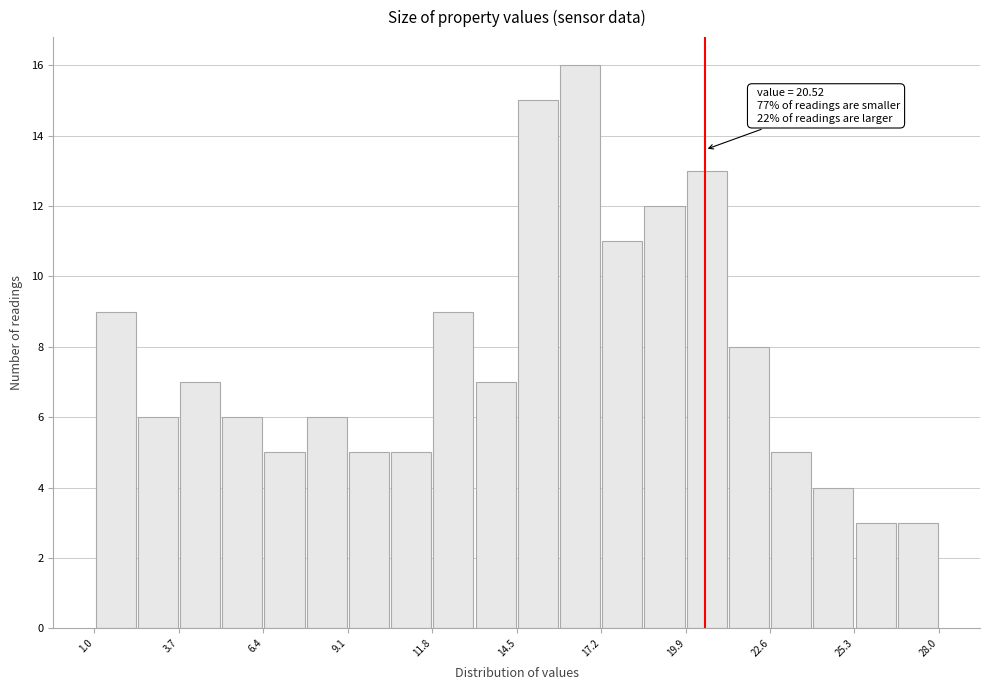

Read against the x-axis, roughly where is the centre of the tallest bar?

16.5